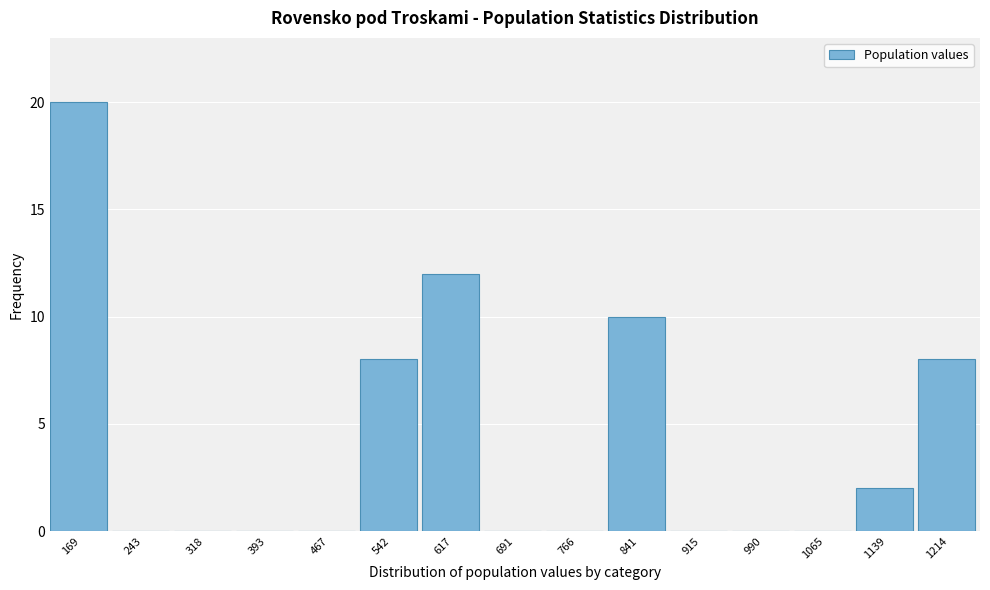

Reading left to right, extract all data points from this chart.

169=20	243=0	318=0	393=0	467=0	542=8	617=12	691=0	766=0	841=10	915=0	990=0	1065=0	1139=2	1214=8